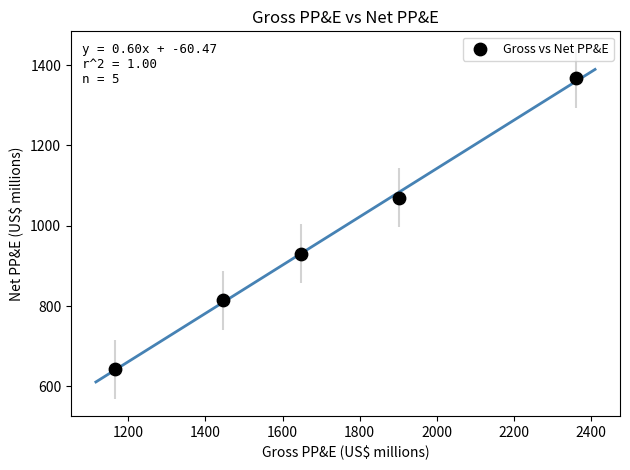

What is the average X value?

1704